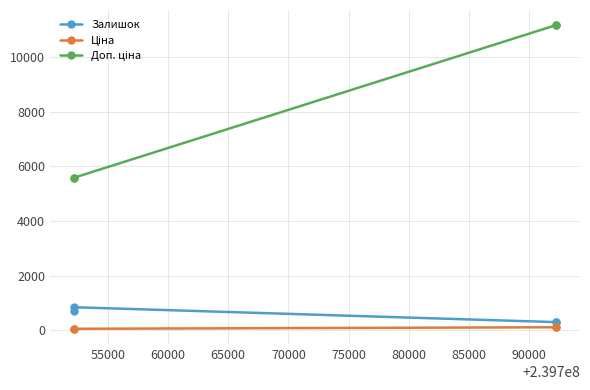

What is the maximum value for Залишок?

845.0